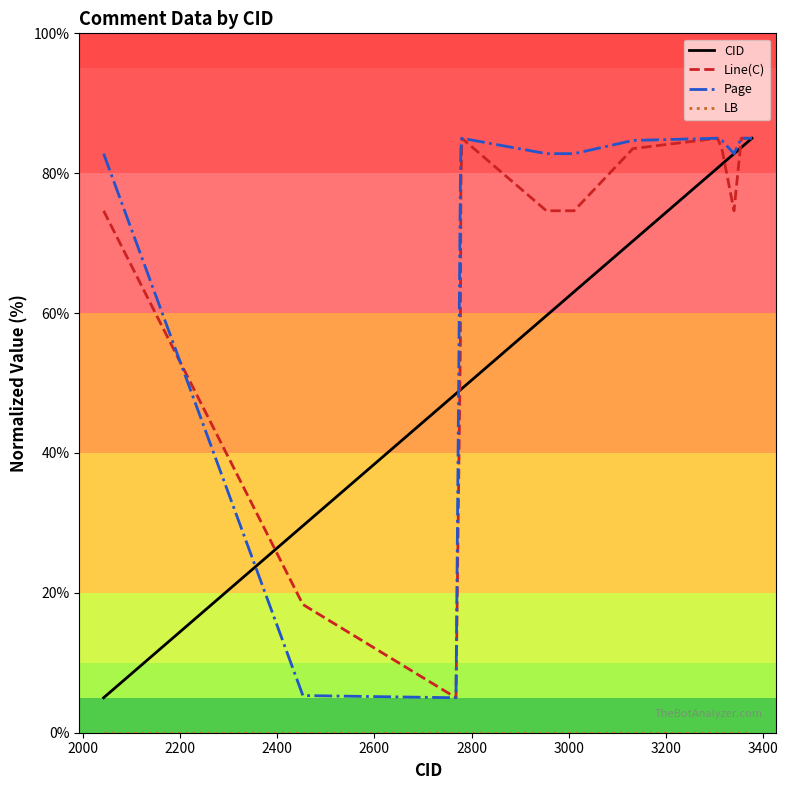

What is the highest value of the Page series?

85.0